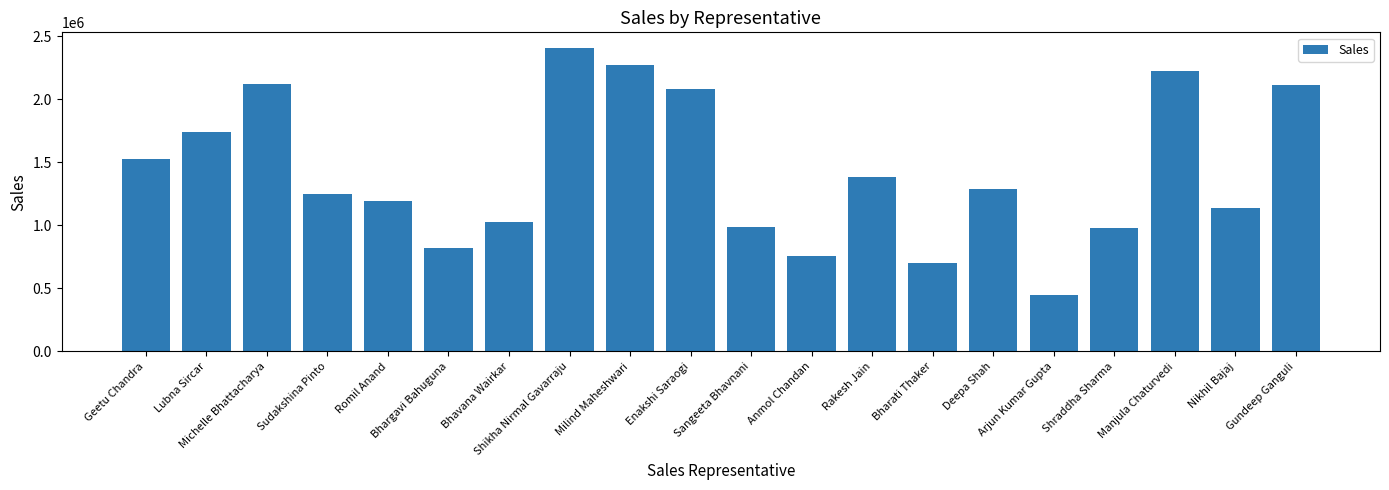

Does the chart contain stacked bars?

No